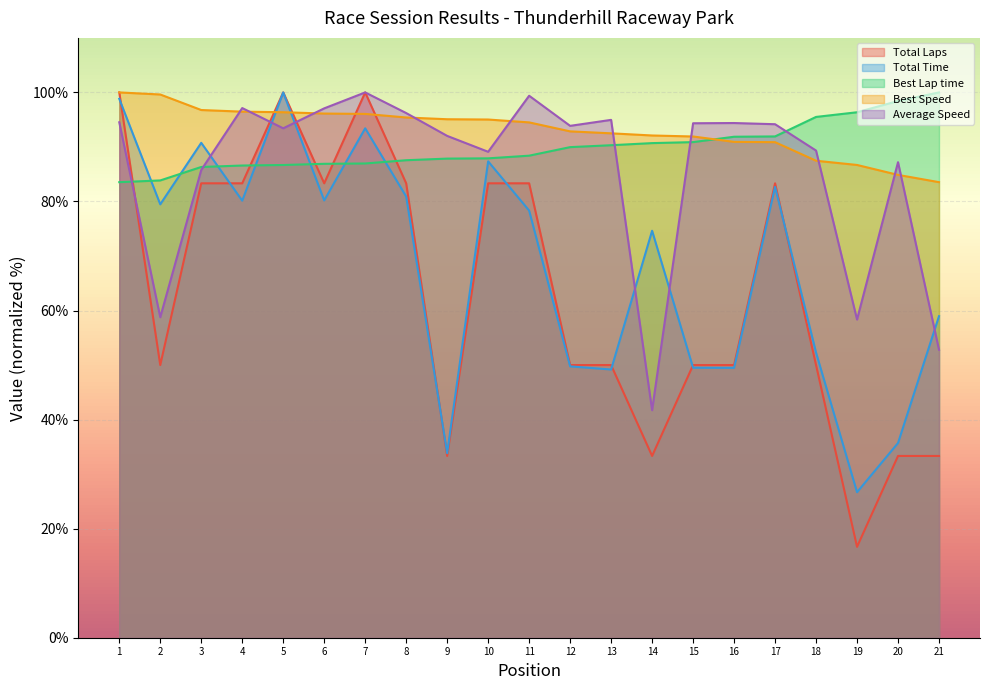

Between 3 and 5, which series saw the biggest shift?

Total Laps